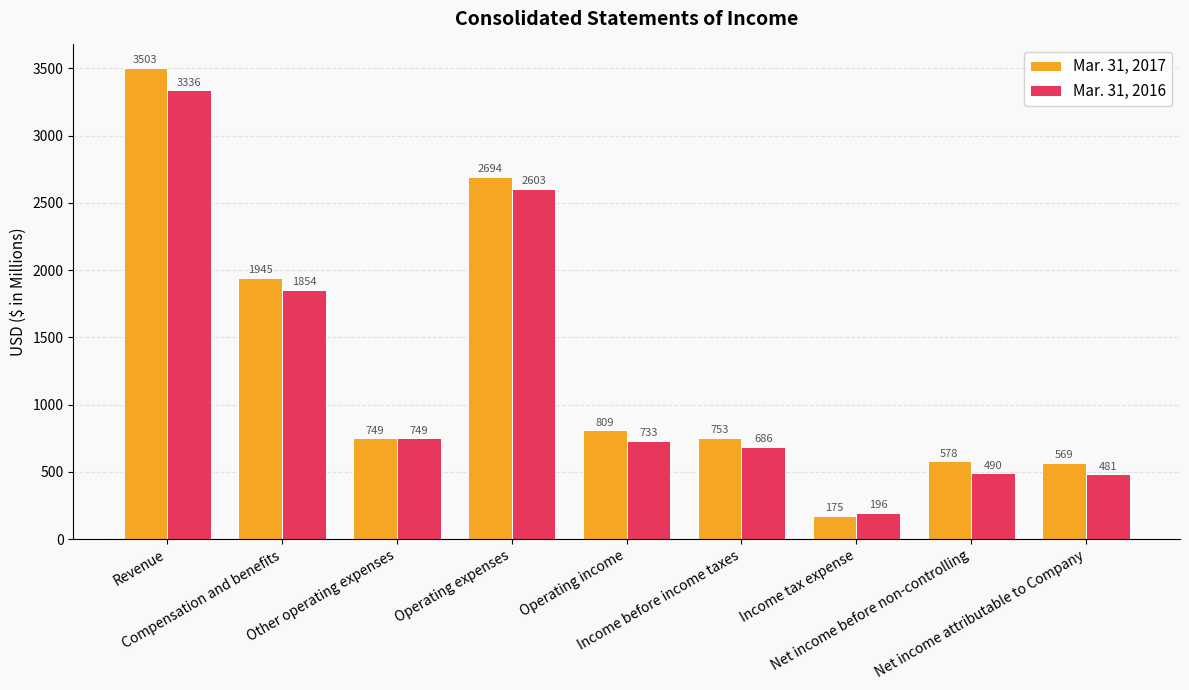

The value of Mar. 31, 2016 at Revenue is 3336. True or false?

True